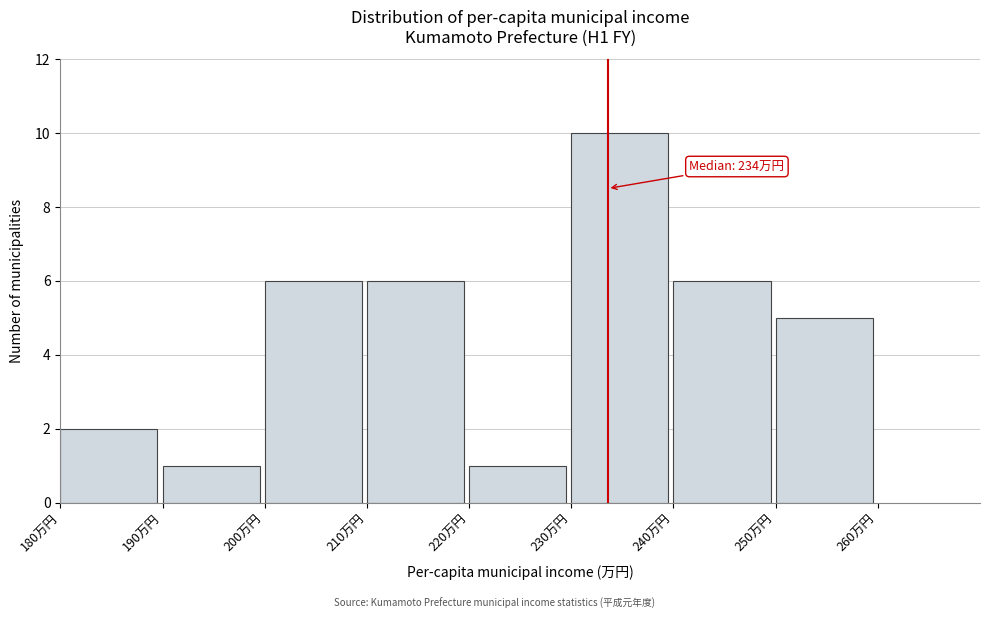

Which range on the x-axis has the tallest bar?

230 to 240